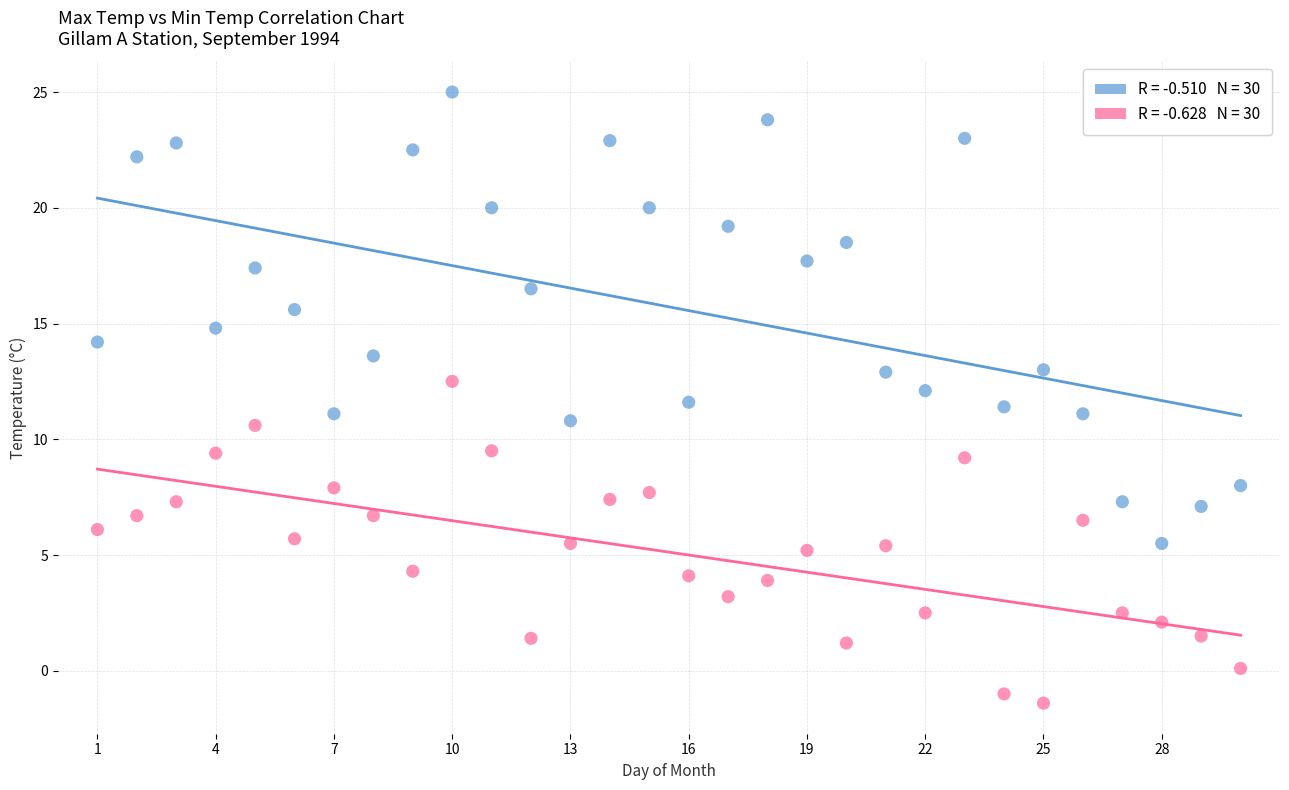

Across all data points, what is the range of X values (max minus min)?

29.0